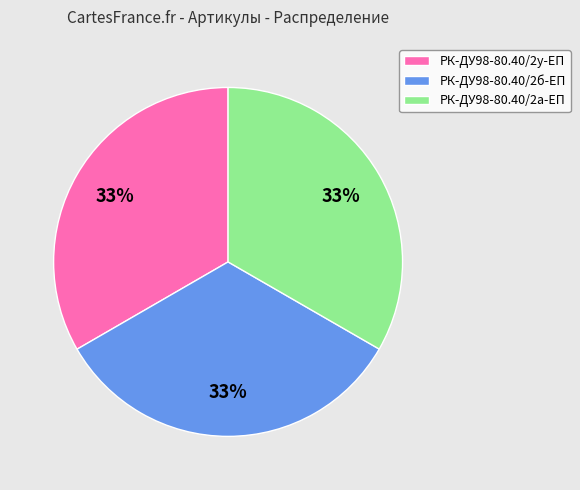

The РК-ДУ98-80.40/2у-ЕП slice represents 33% of the pie. True or false?

True